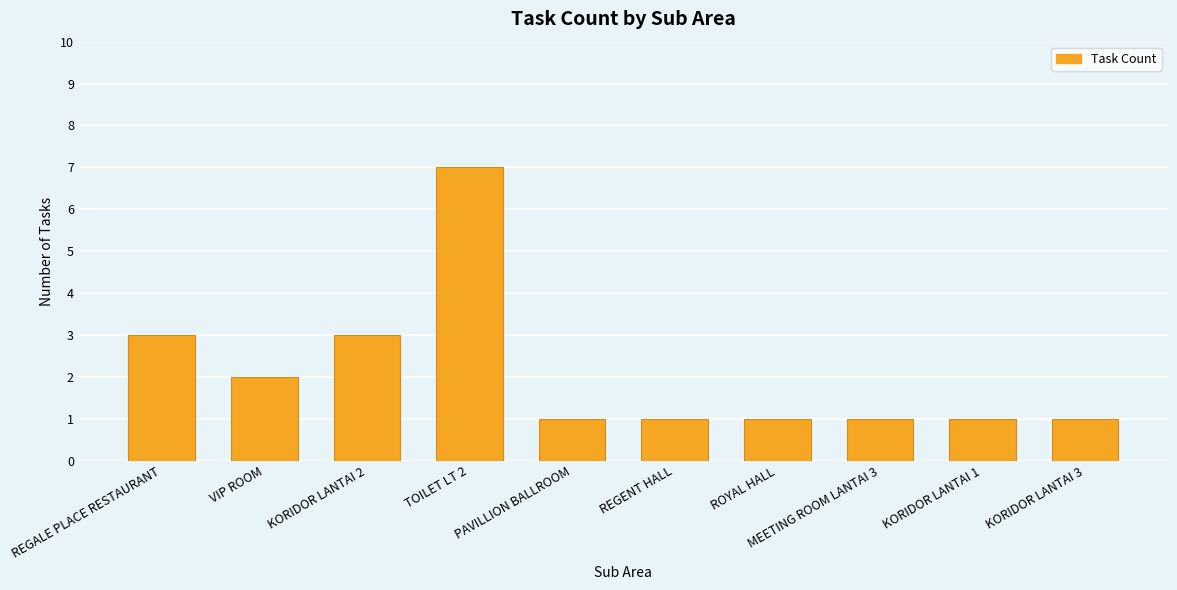

What is the greatest value displayed?

7